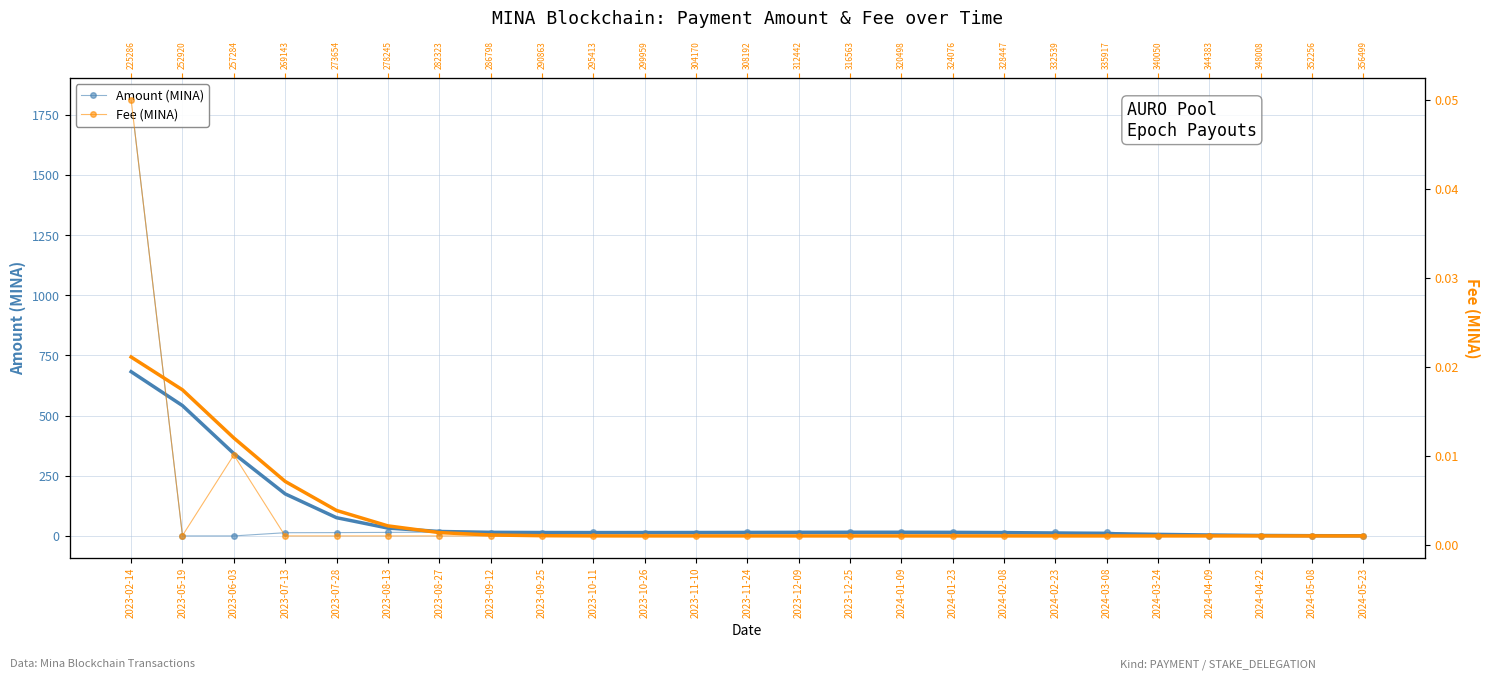

Does the chart have visible grid lines?

Yes